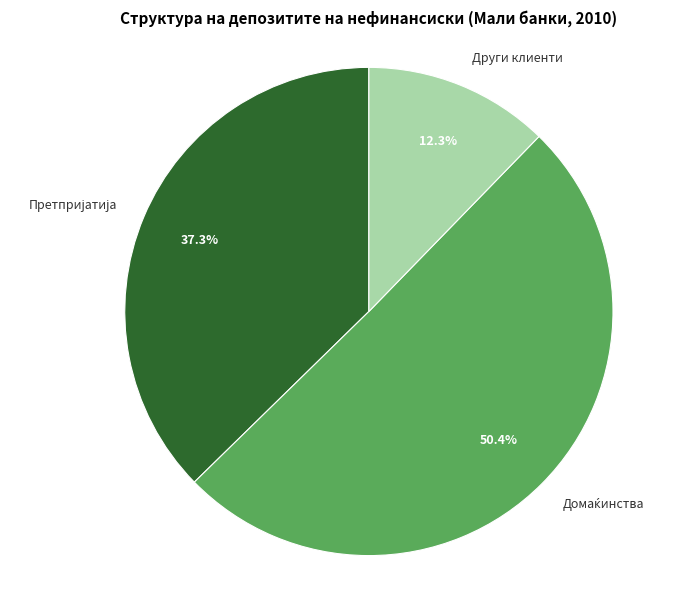

How many segments does this pie chart have?

3